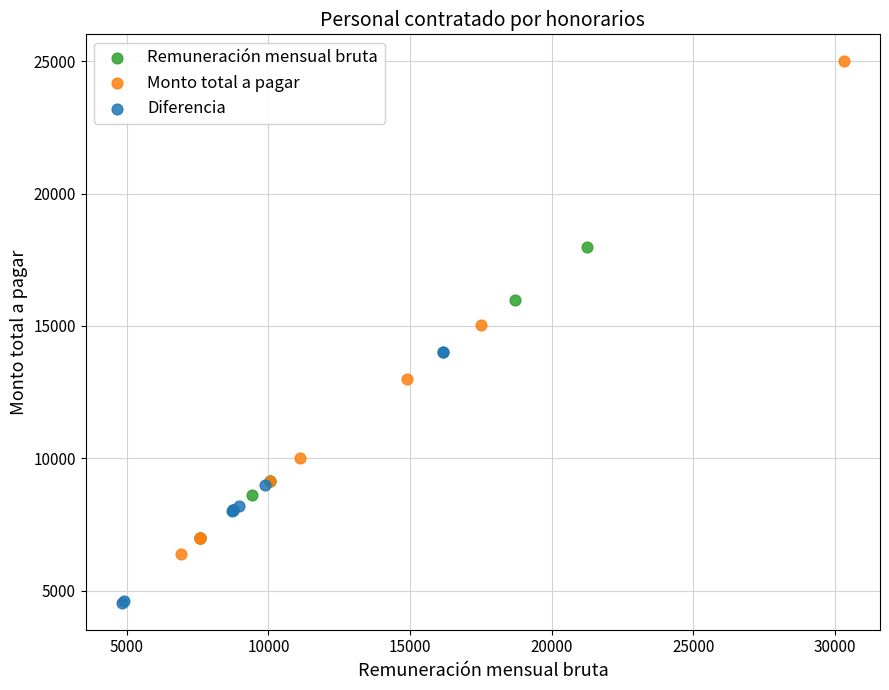

Which series contains the highest Y value?

Monto total a pagar